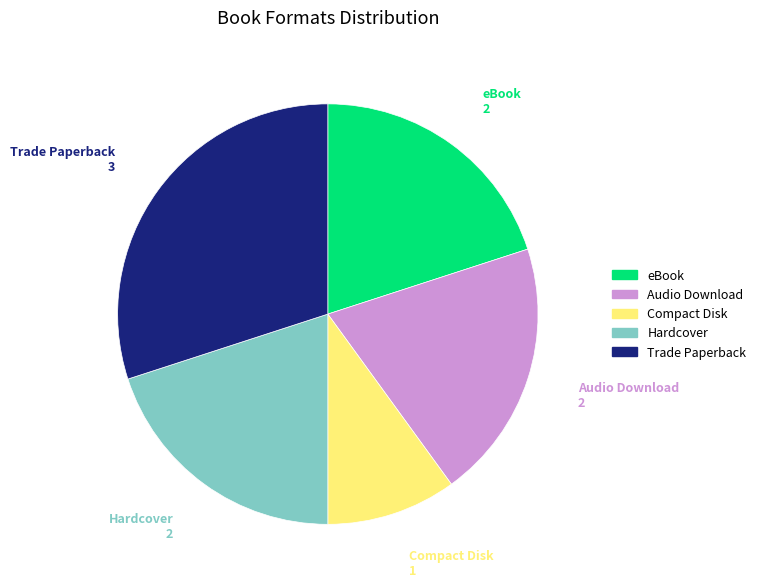

Do Compact Disk and Audio Download together represent more than half of the pie?

No